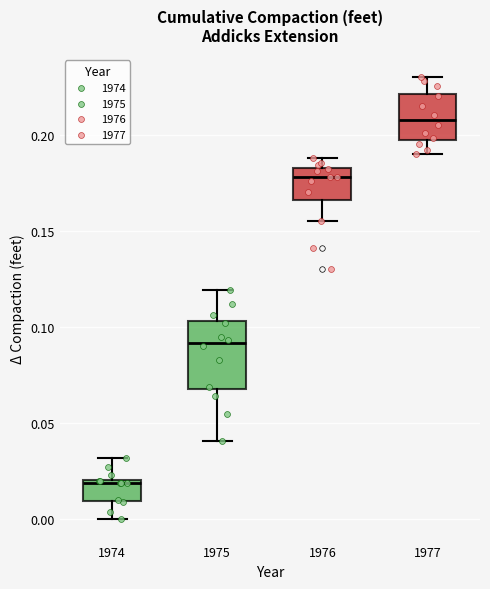

Where does the lower whisker of the box at x = 1976 end on the y-axis? The values are not printed on the chart, so give them approximately, as read against the axis.

0.155